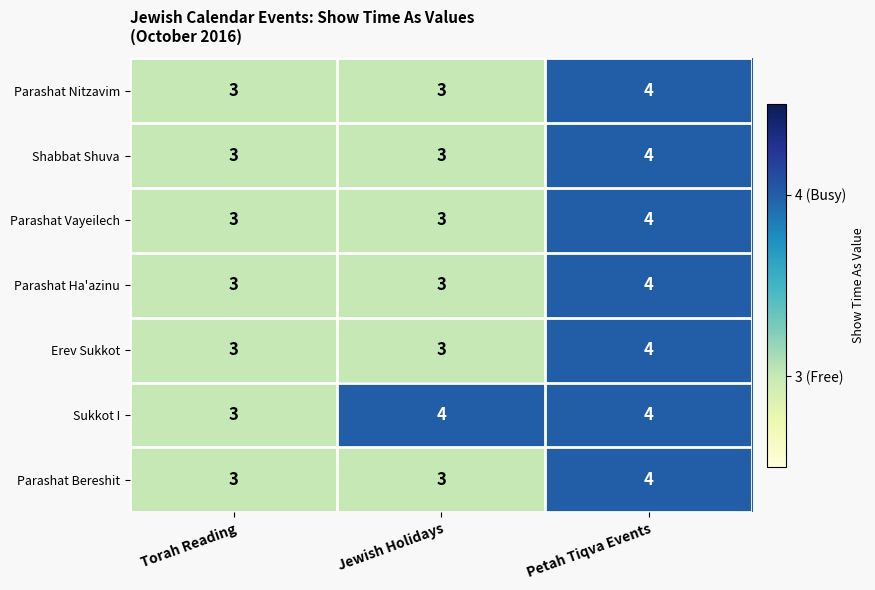

True or false: Erev Sukkot has a value of 5 at Jewish Holidays.

False